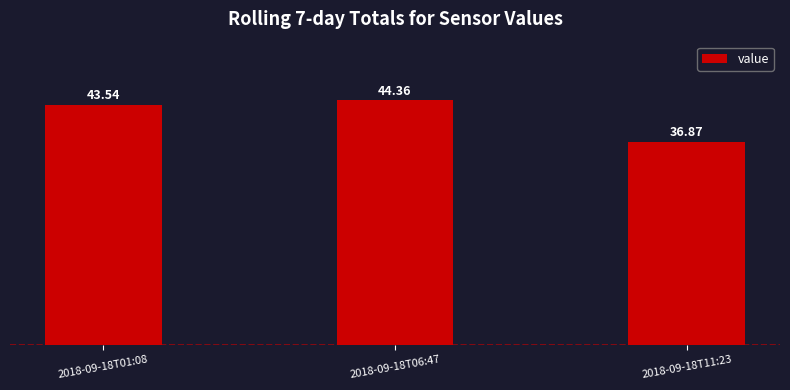

What is the difference between the values at 2018-09-18T11:23 and 2018-09-18T01:08?

6.7